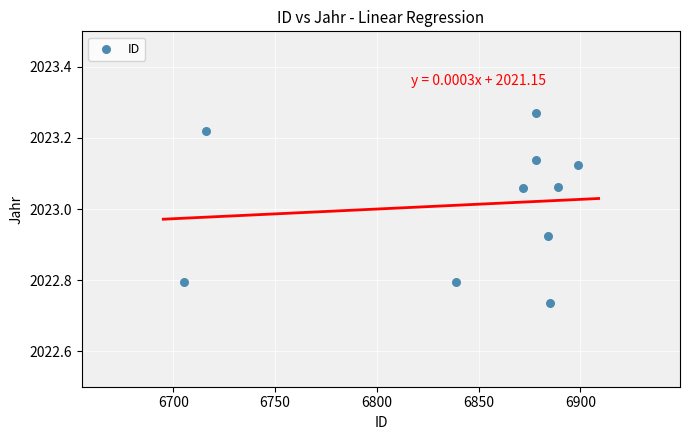

What is the average Y value?

2023.0